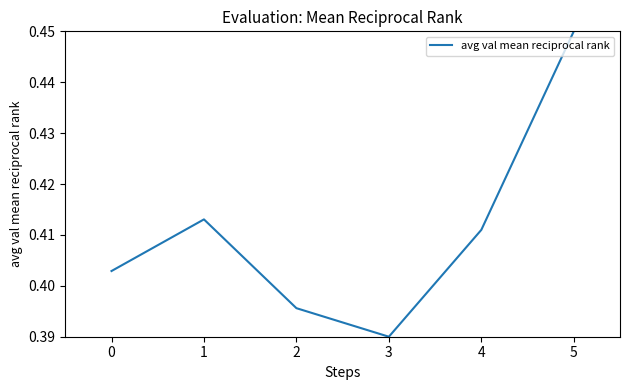

The value at 3 is 0.5. True or false?

False